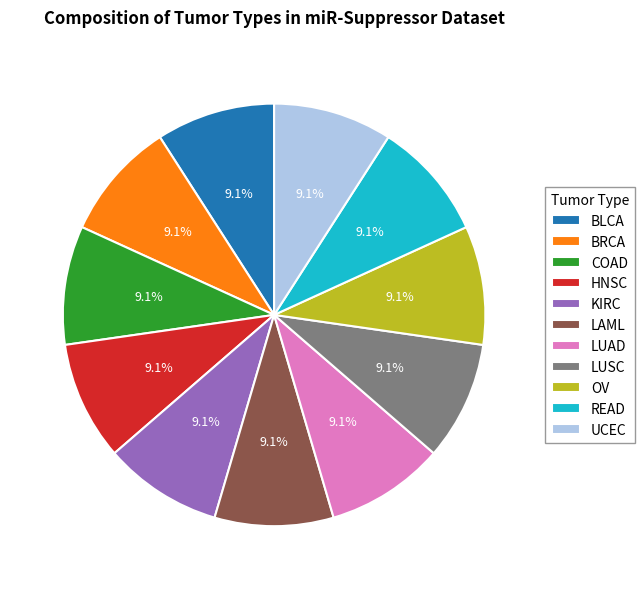

Approximately how many times larger is the value at OV compared to BLCA?

1.0